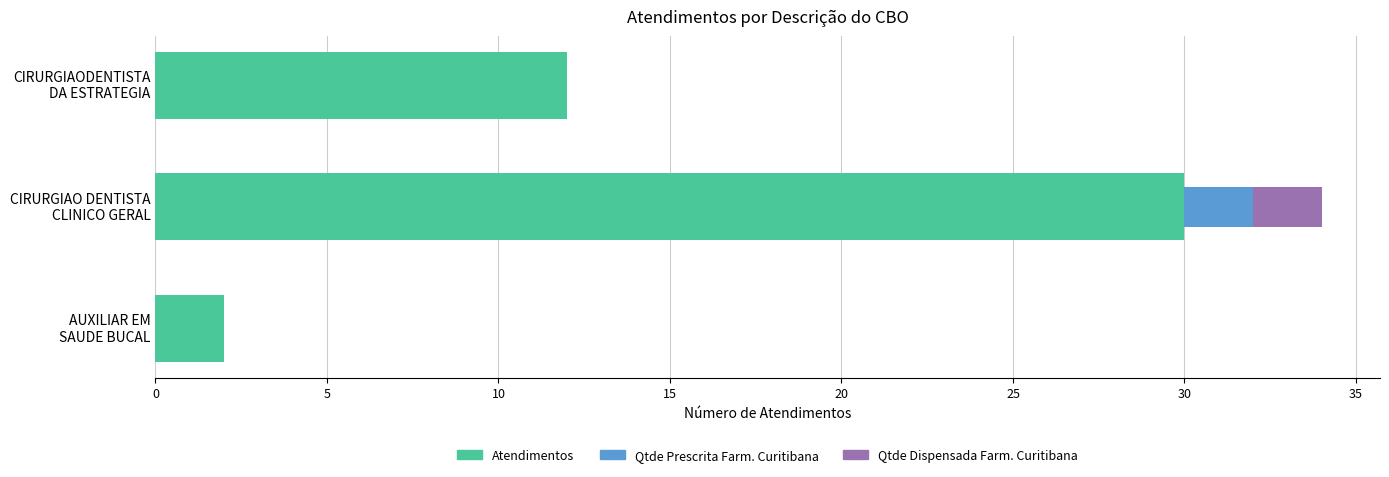

What is the maximum value for Atendimentos?

30